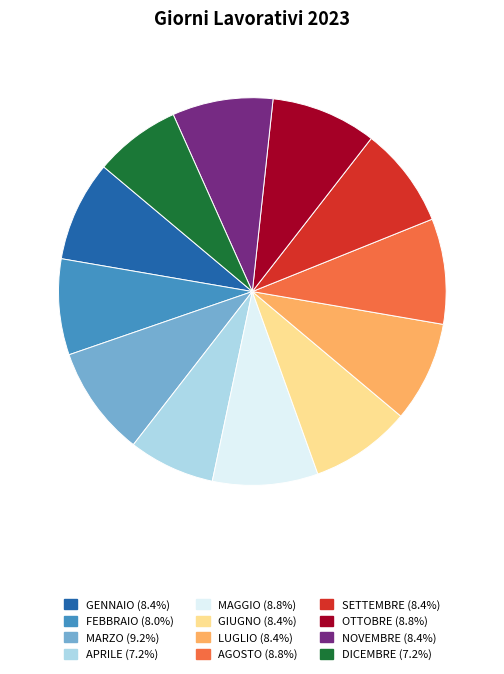

Combined, do FEBBRAIO and SETTEMBRE account for over 50%?

No